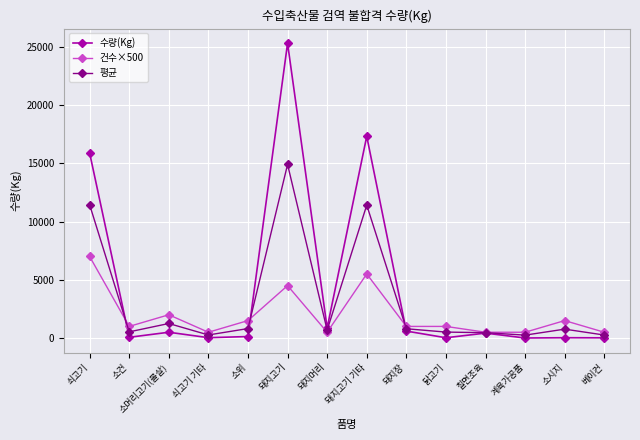

What is the label of the 6th point from the right?

돼지장